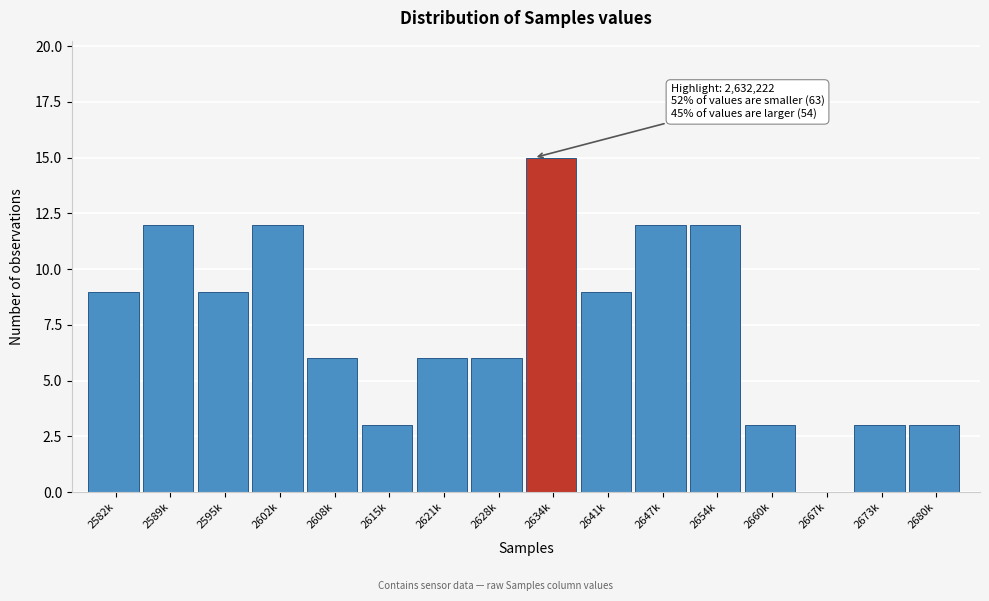

Reading left to right, what are all the values shown in this chart?

2582k=9	2589k=12	2595k=9	2602k=12	2608k=6	2615k=3	2621k=6	2628k=6	2634k=15	2641k=9	2647k=12	2654k=12	2660k=3	2667k=0	2673k=3	2680k=3